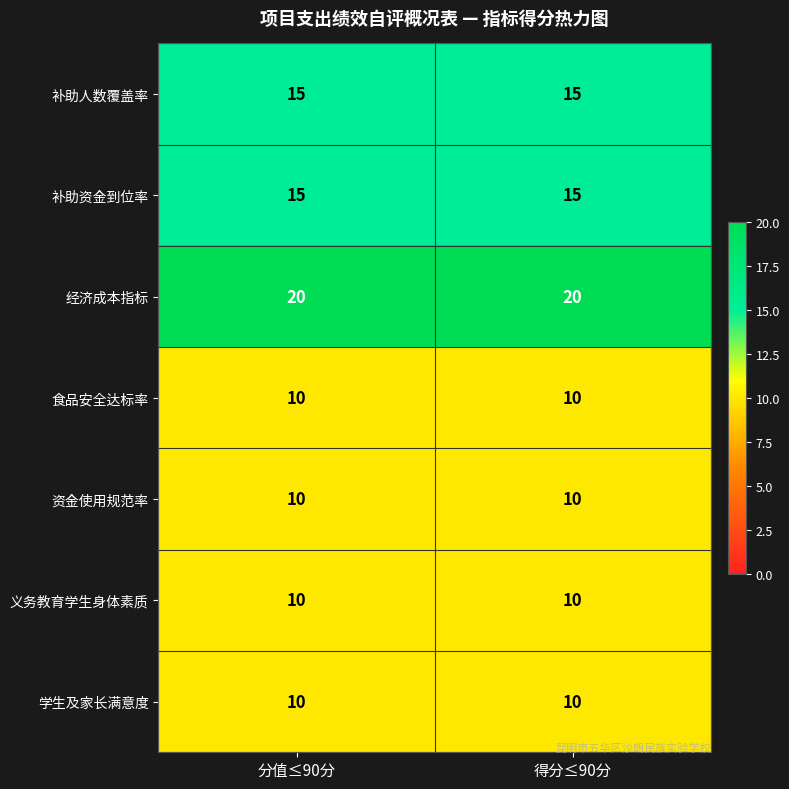

What is the spread (max minus min) of values at 分值≤90分?

10